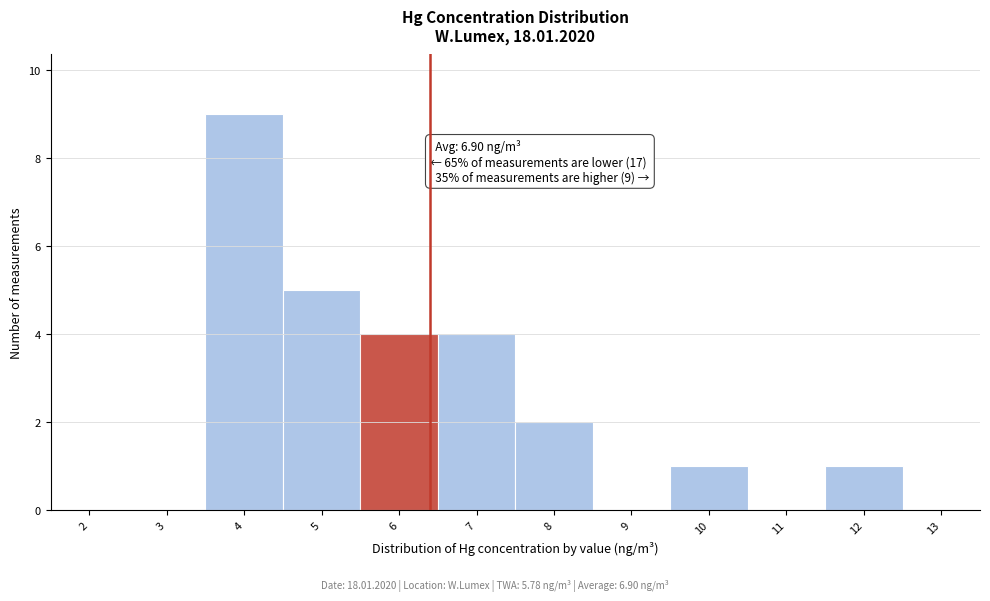

Reading left to right, list all the values displayed in this chart.

2=0	3=0	4=9	5=5	6=4	7=4	8=2	9=0	10=1	11=0	12=1	13=0